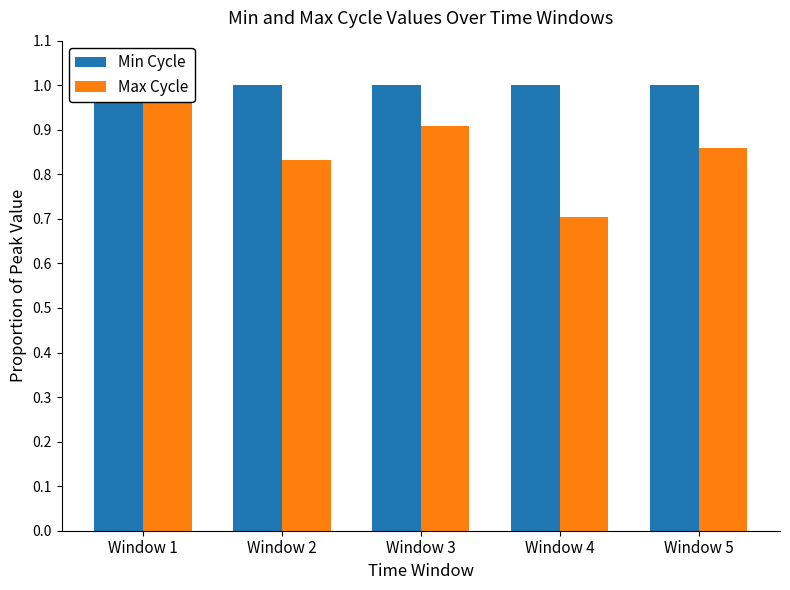

Which series has the largest total across all categories?

Min Cycle